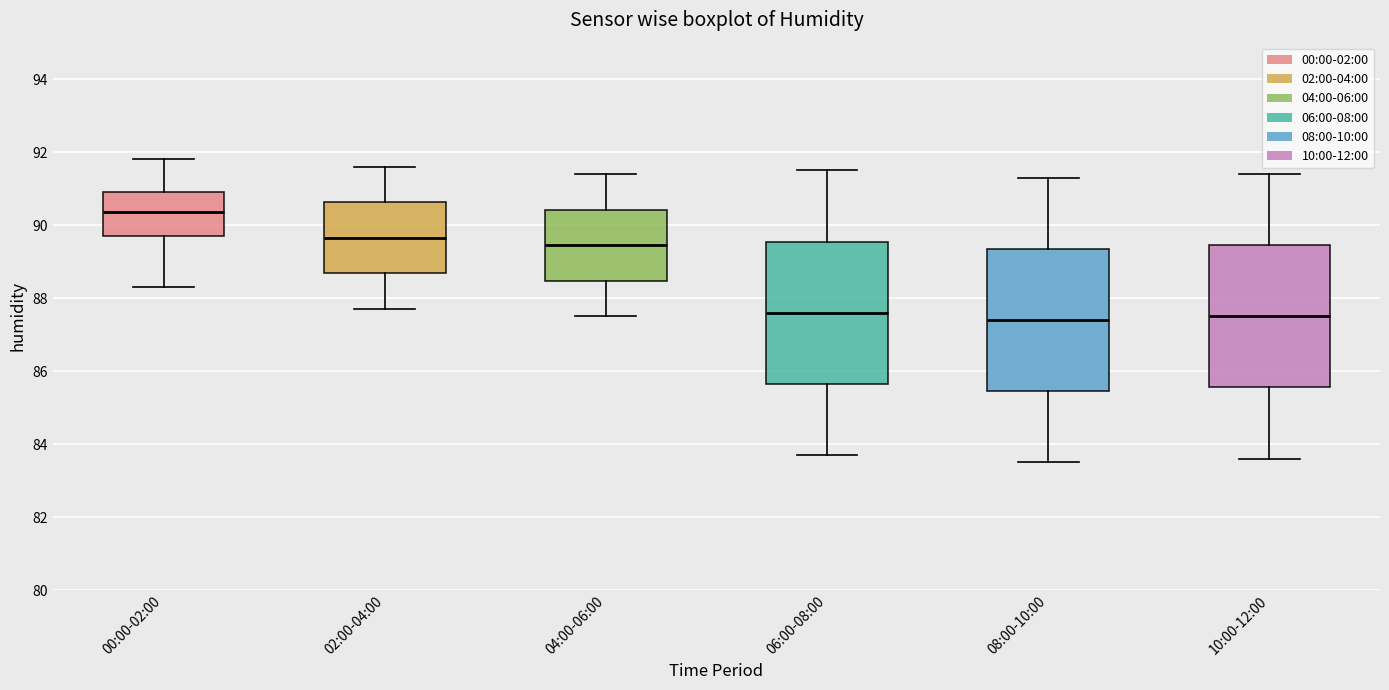

Where is the upper edge of the box for 06:00-08:00 on the y-axis? The values are not printed on the chart, so give them approximately, as read against the axis.

89.6